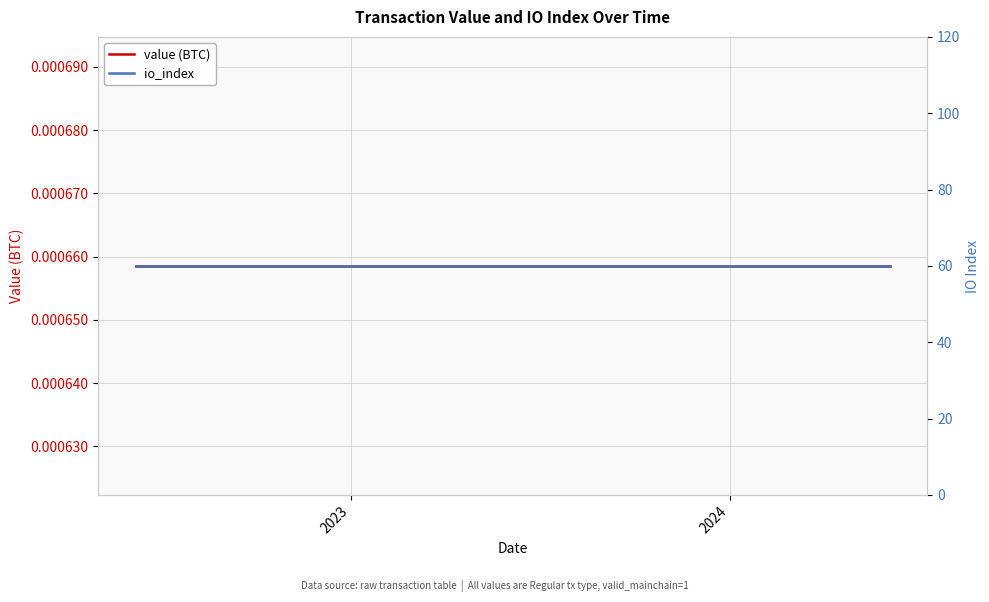

The value of io_index at 2023 is 12.2. True or false?

False